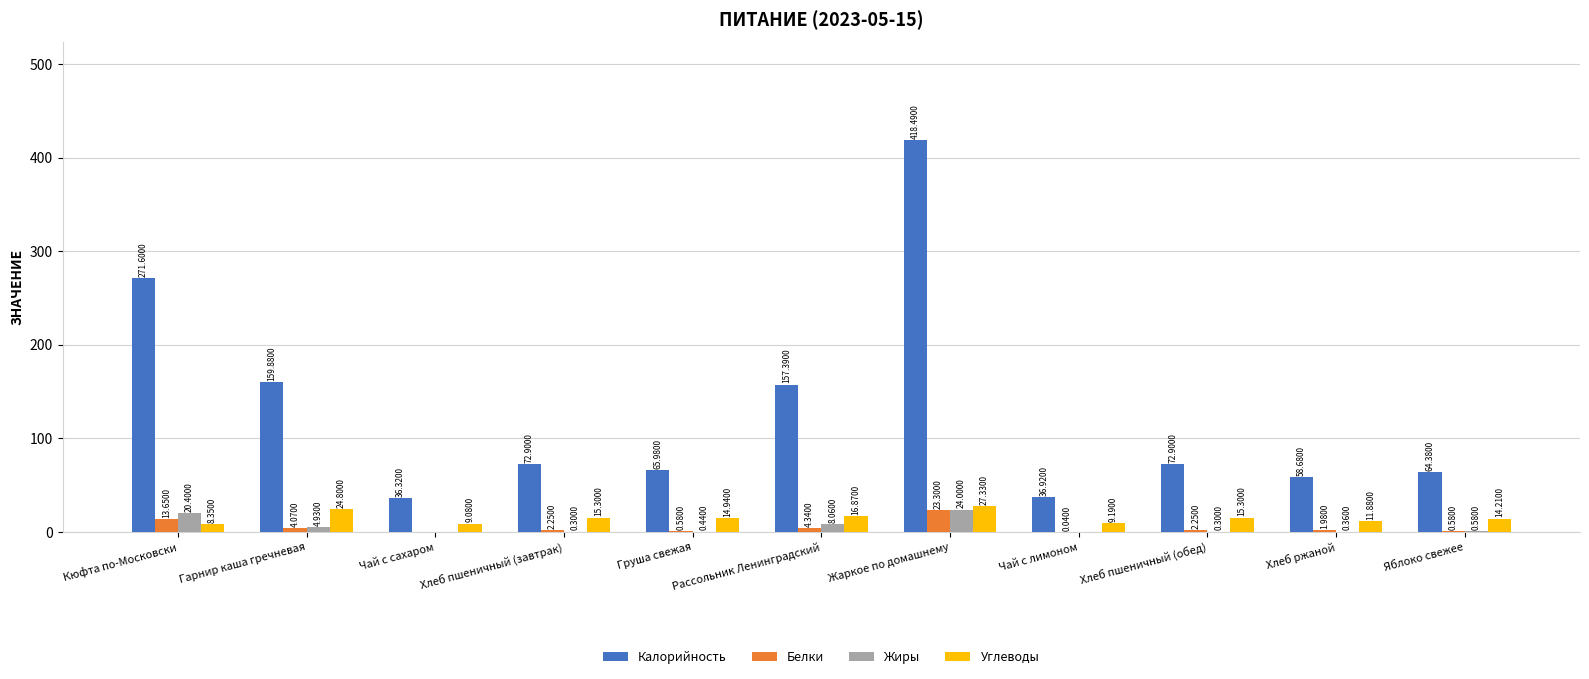

Which series changed the most between Рассольник Ленинградский and Жаркое по домашнему?

Калорийность